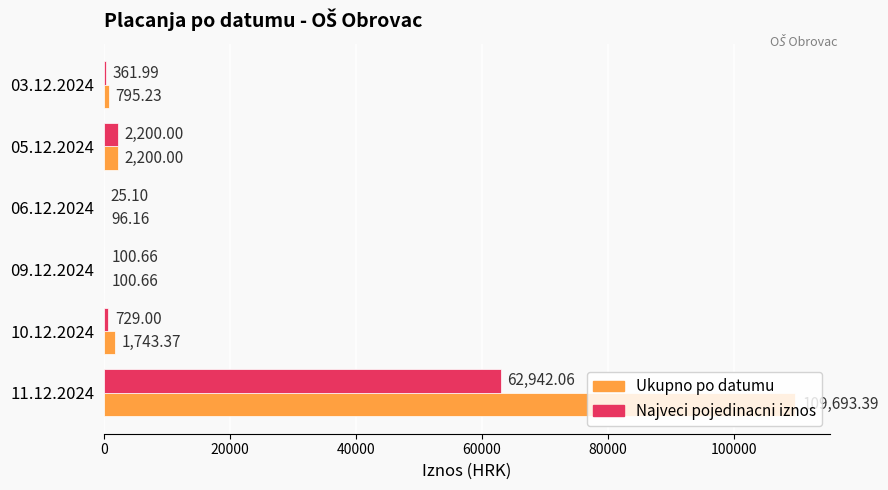

Which label corresponds to the largest value in the chart?

11.12.2024